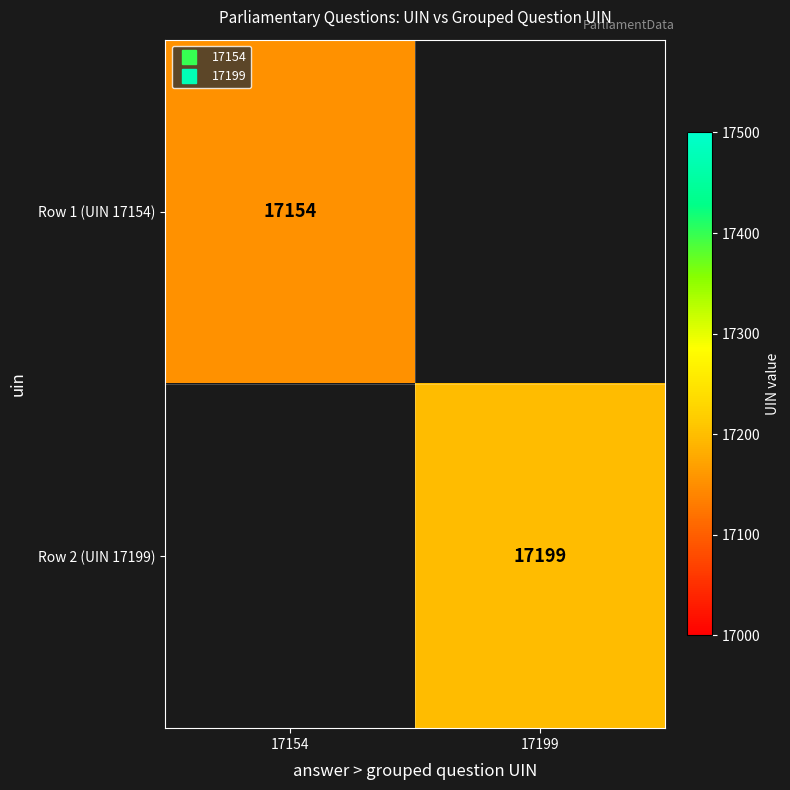

At how many categories does at least one series exceed 17165?

1